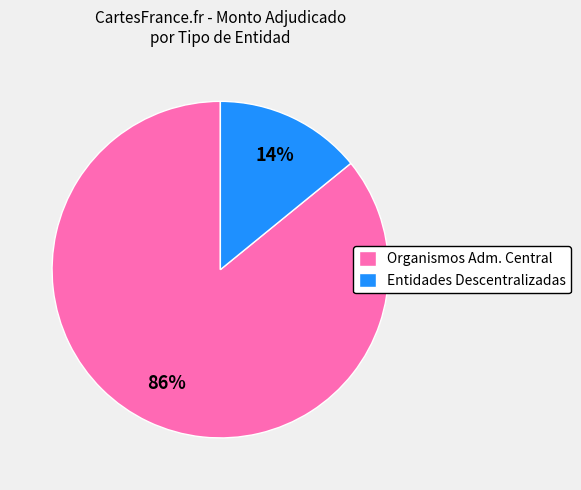

Approximately how many times larger is the value at Organismos Adm. Central compared to Entidades Descentralizadas?

6.1